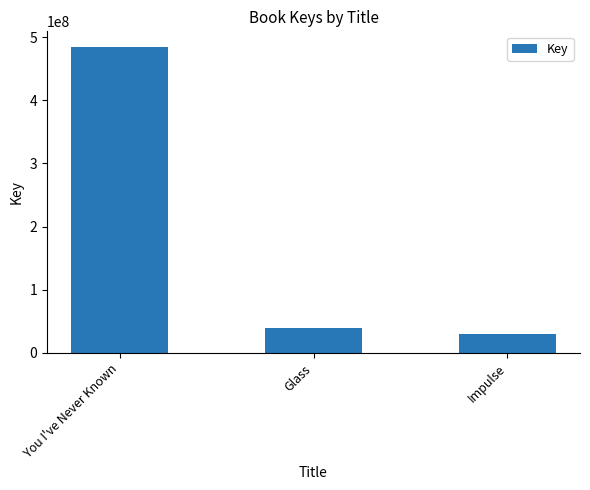

Are the bars grouped side by side (vs. stacked)?

No